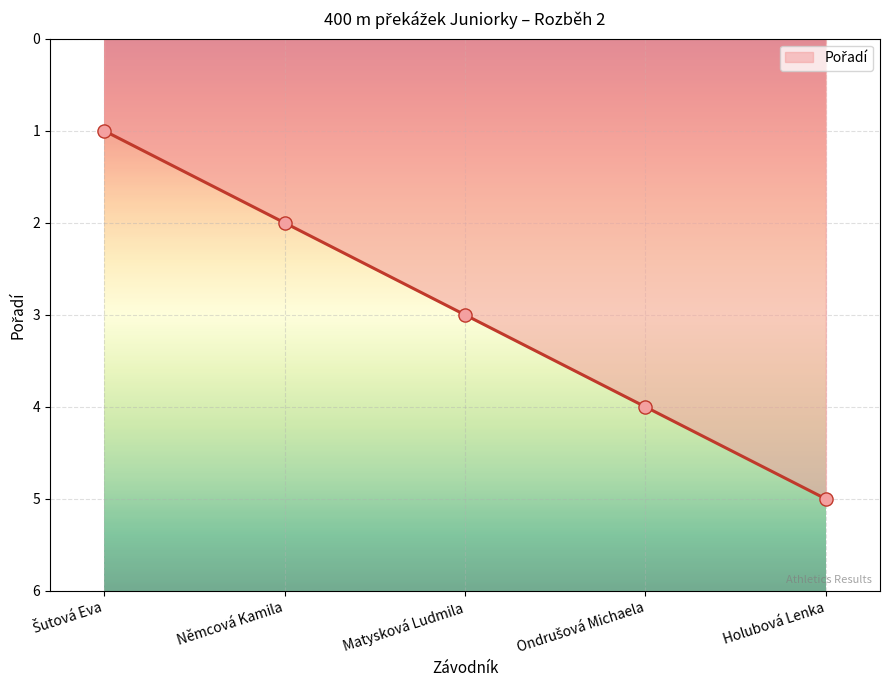

What is the maximum value shown in the chart?

5